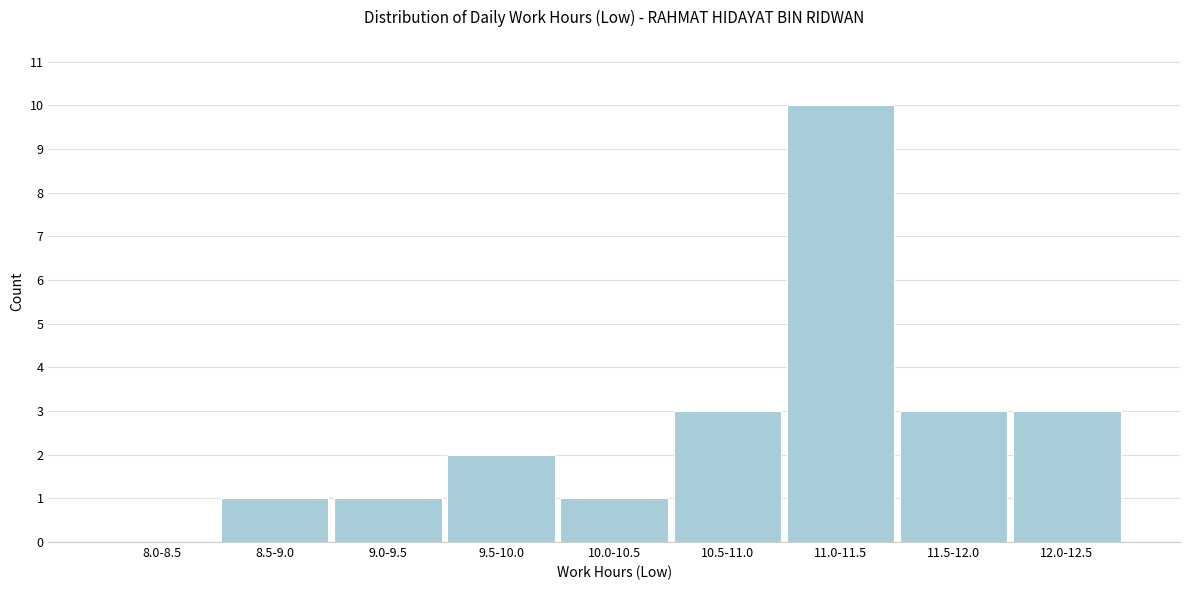

Reading right to left, extract all data points from this chart.

12.0-12.5=3	11.5-12.0=3	11.0-11.5=10	10.5-11.0=3	10.0-10.5=1	9.5-10.0=2	9.0-9.5=1	8.5-9.0=1	8.0-8.5=0